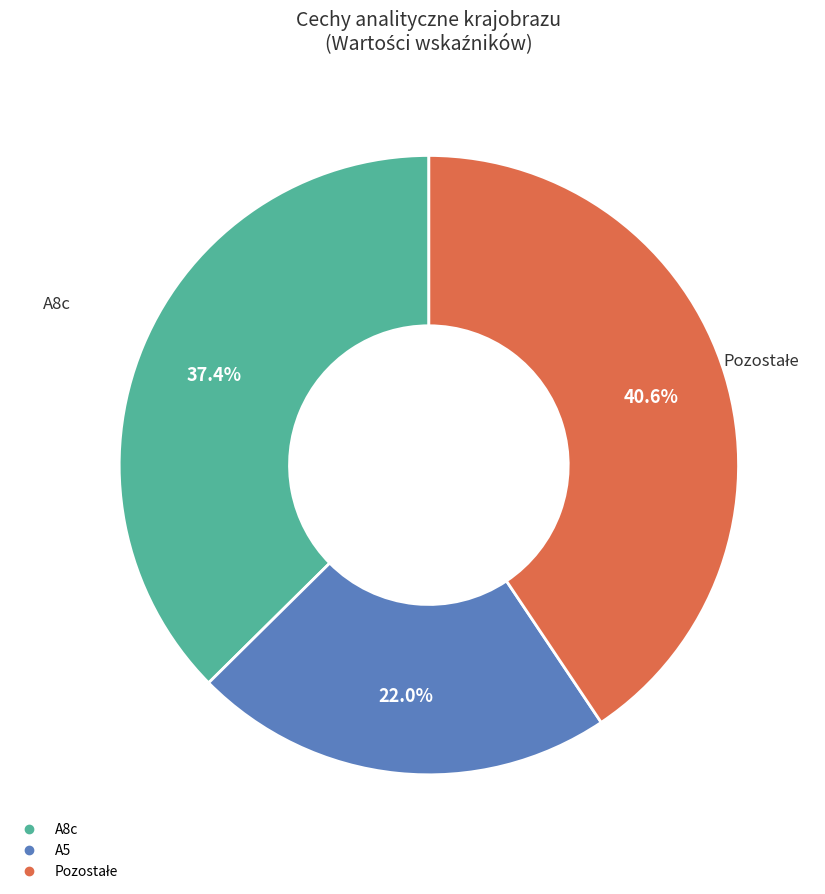

Is there any slice that represents more than half of the pie?

No